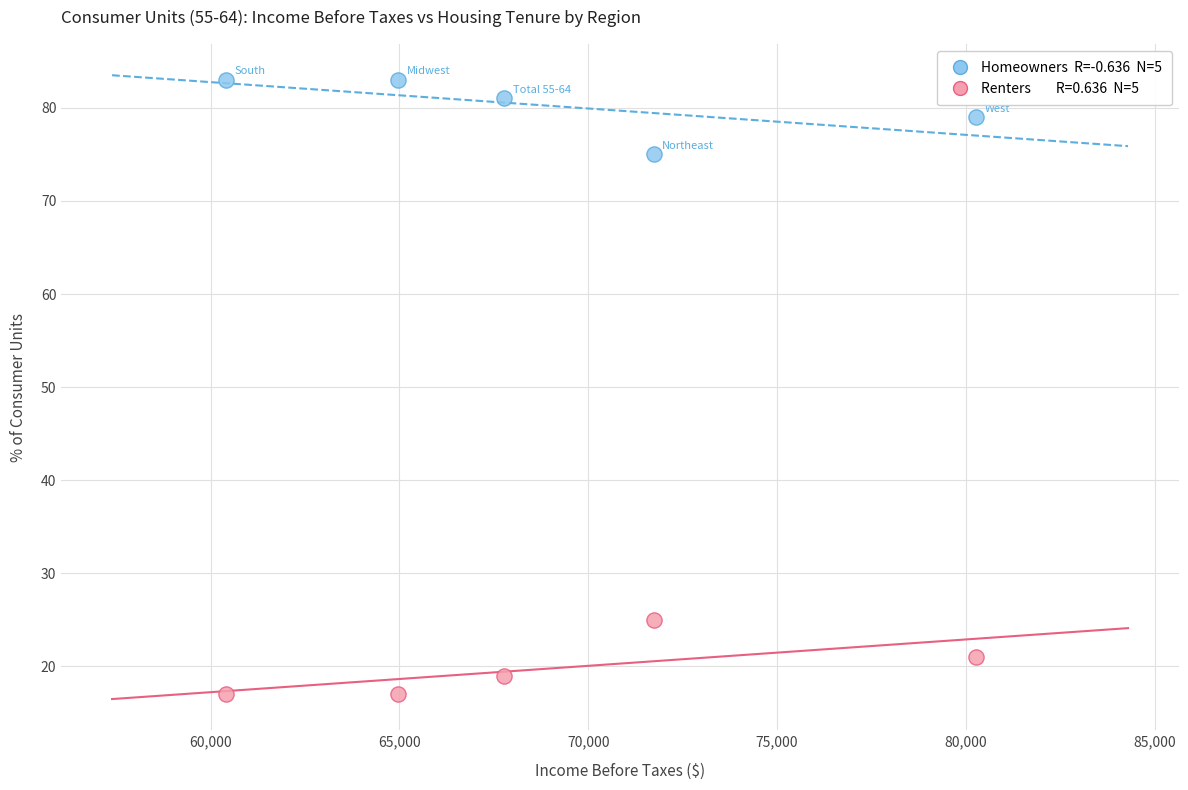

Across all data points, what is the range of Y values (max minus min)?

66